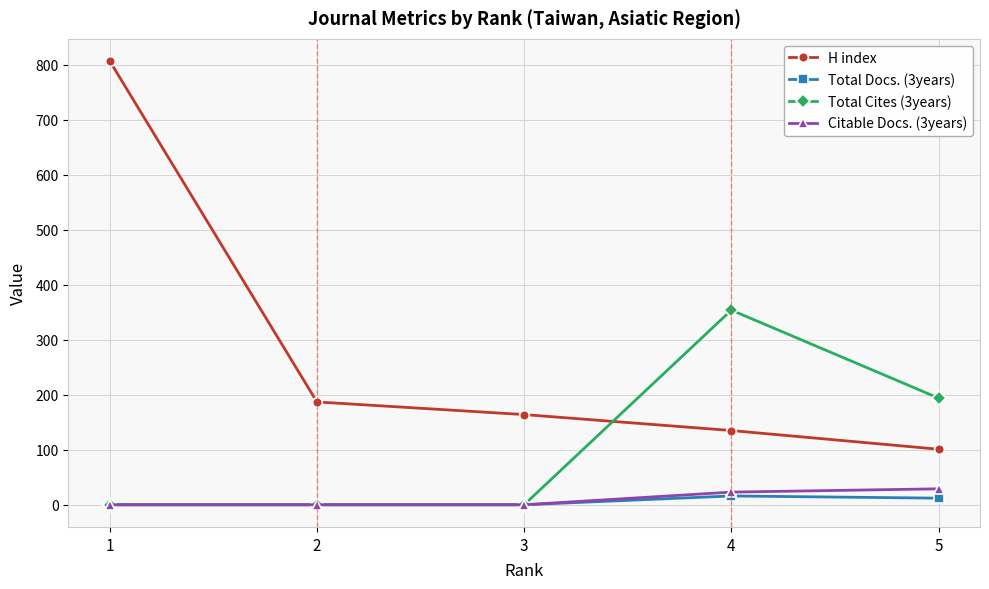

Count the Citable Docs. (3years) values in the range 0 to 23.

4